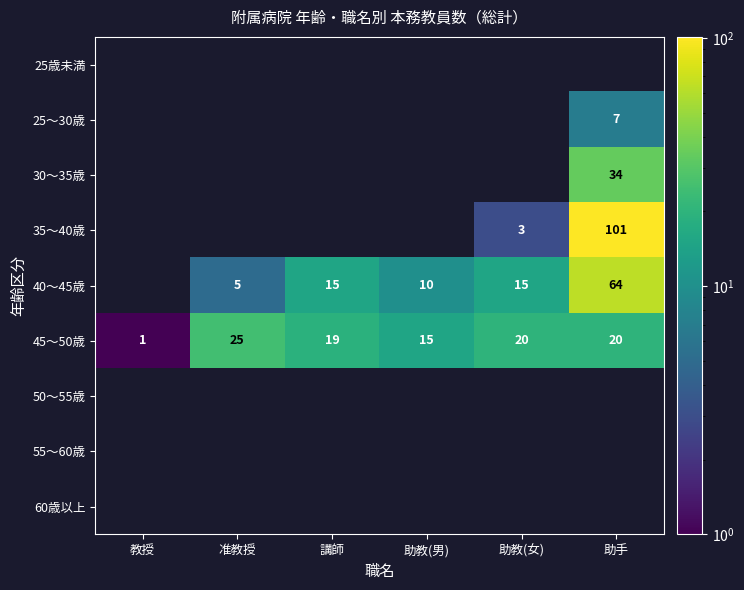

At which label is 45～50歳 closest to 13?

助教(男)